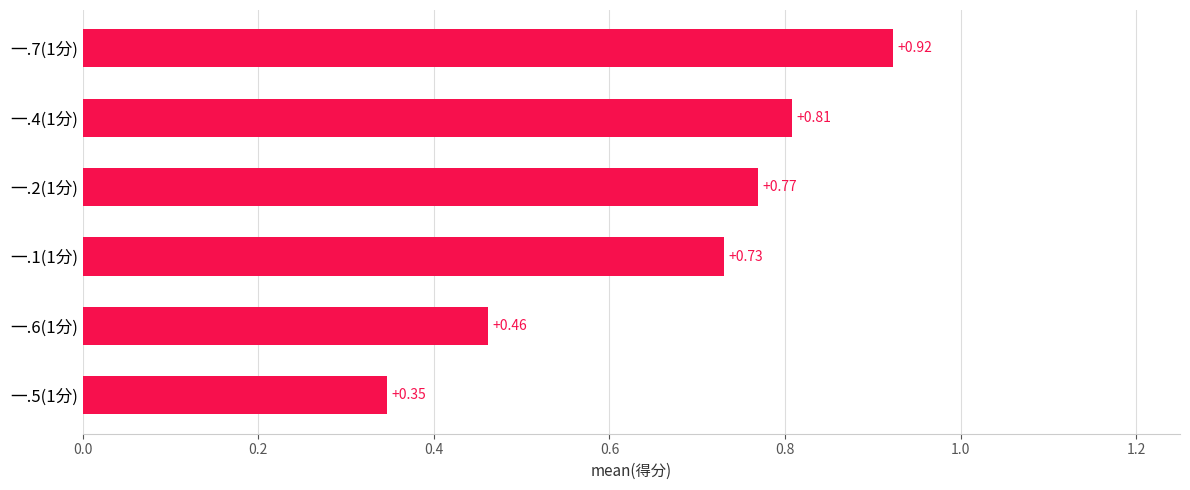

What is the sum of all values?

4.0